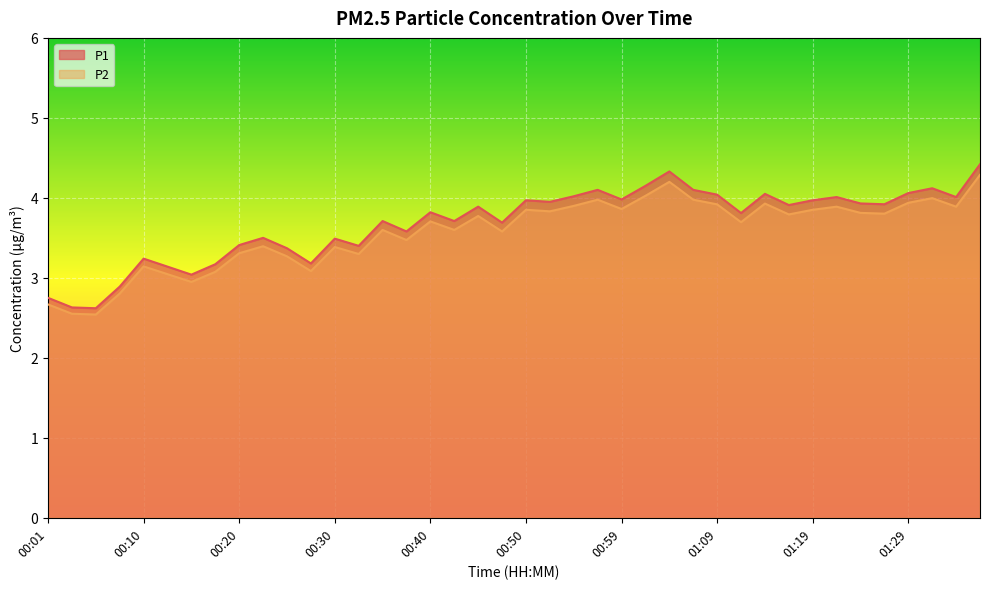

True or false: P1 and P2 cross at least once.

False